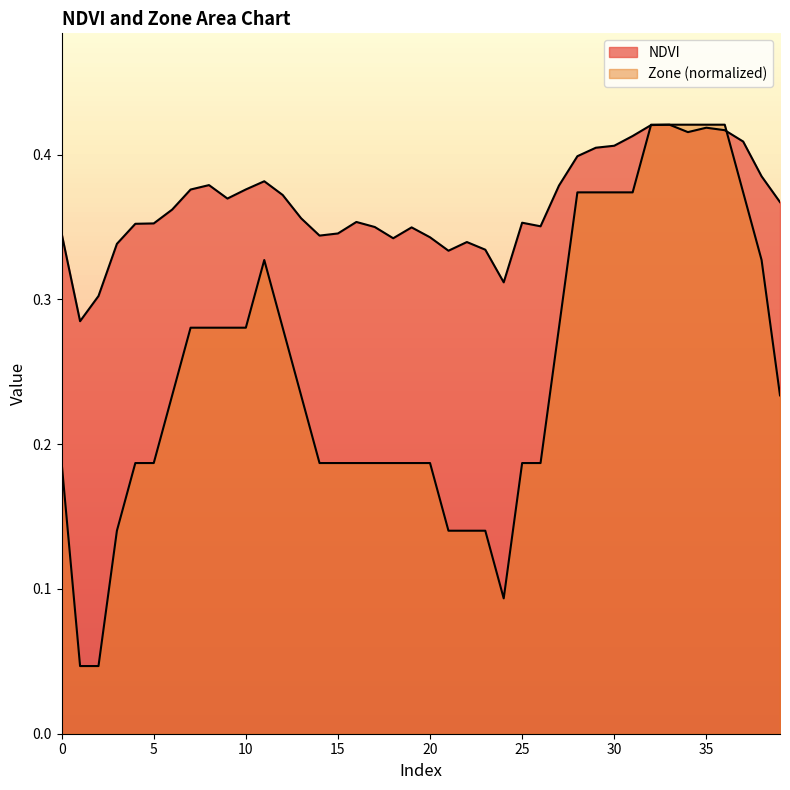

Between which two adjacent categories do NDVI and Zone first intersect?

31 and 32